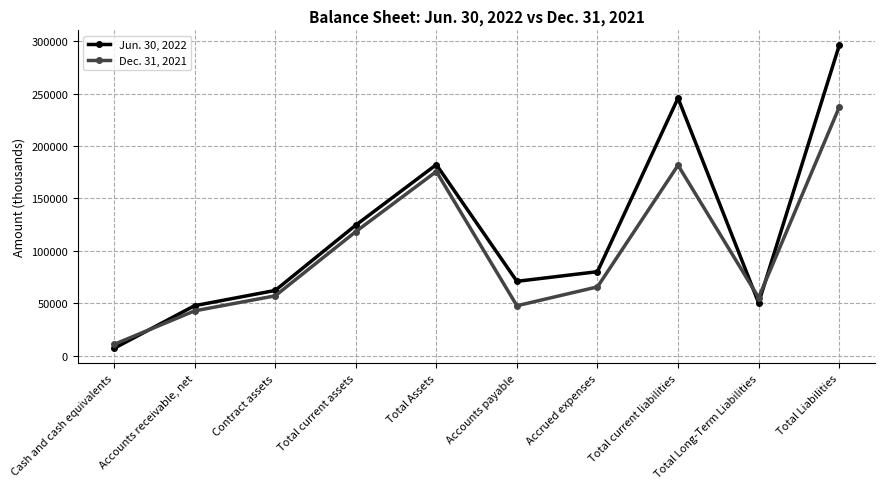

At which category is the sum across all series the highest?

Total Liabilities